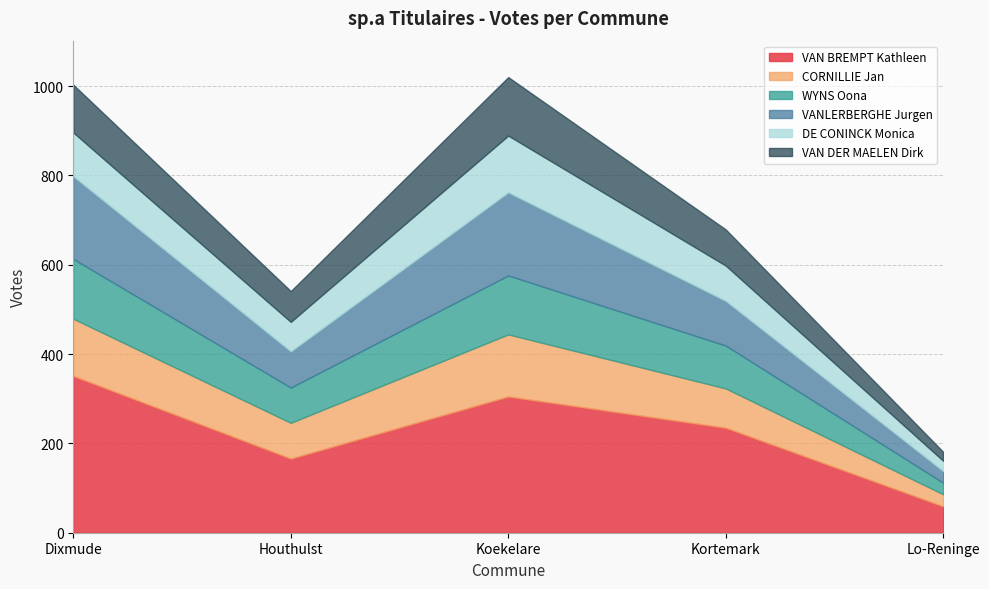

Reading right to left, what are all the values shown in this chart?

VAN BREMPT Kathleen: Lo-Reninge=59	Kortemark=235	Koekelare=305	Houthulst=166	Dixmude=351
CORNILLIE Jan: Lo-Reninge=27	Kortemark=88	Koekelare=139	Houthulst=80	Dixmude=128
WYNS Oona: Lo-Reninge=26	Kortemark=96	Koekelare=132	Houthulst=79	Dixmude=134
VANLERBERGHE Jurgen: Lo-Reninge=26	Kortemark=100	Koekelare=186	Houthulst=81	Dixmude=185
DE CONINCK Monica: Lo-Reninge=23	Kortemark=79	Koekelare=127	Houthulst=66	Dixmude=98
VAN DER MAELEN Dirk: Lo-Reninge=20	Kortemark=81	Koekelare=131	Houthulst=69	Dixmude=107